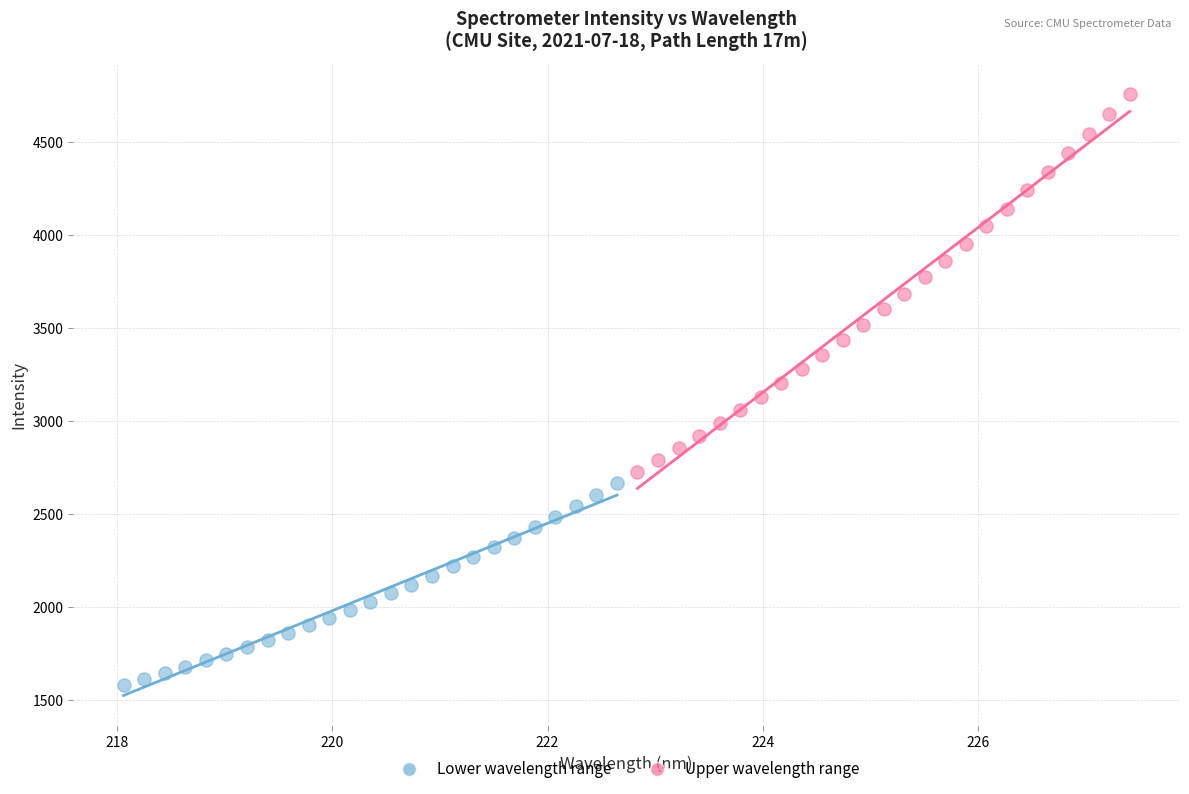

Which series contains the lowest Y value?

Lower wavelength range